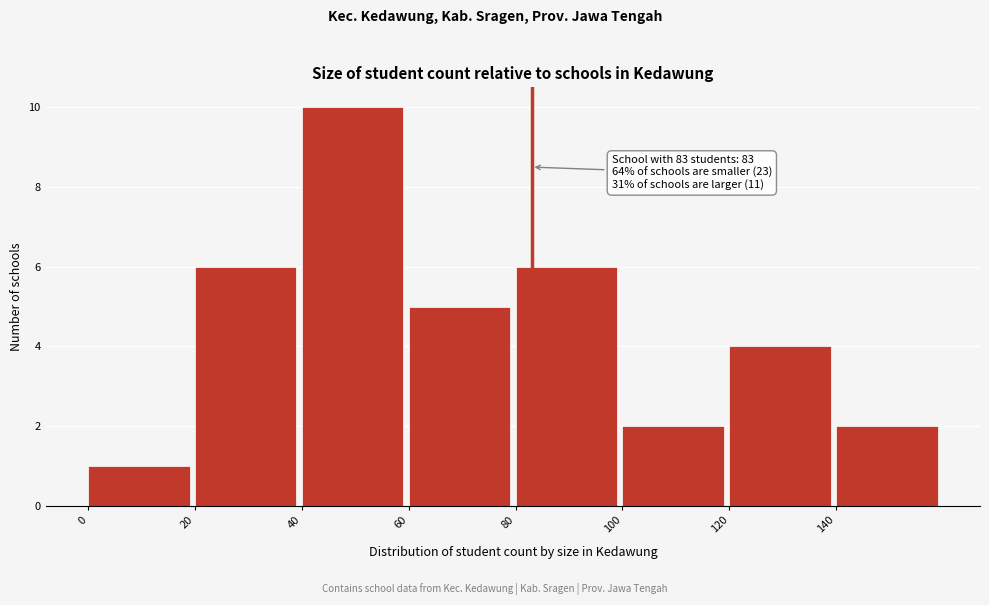

Which range on the x-axis has the tallest bar?

40 to 60